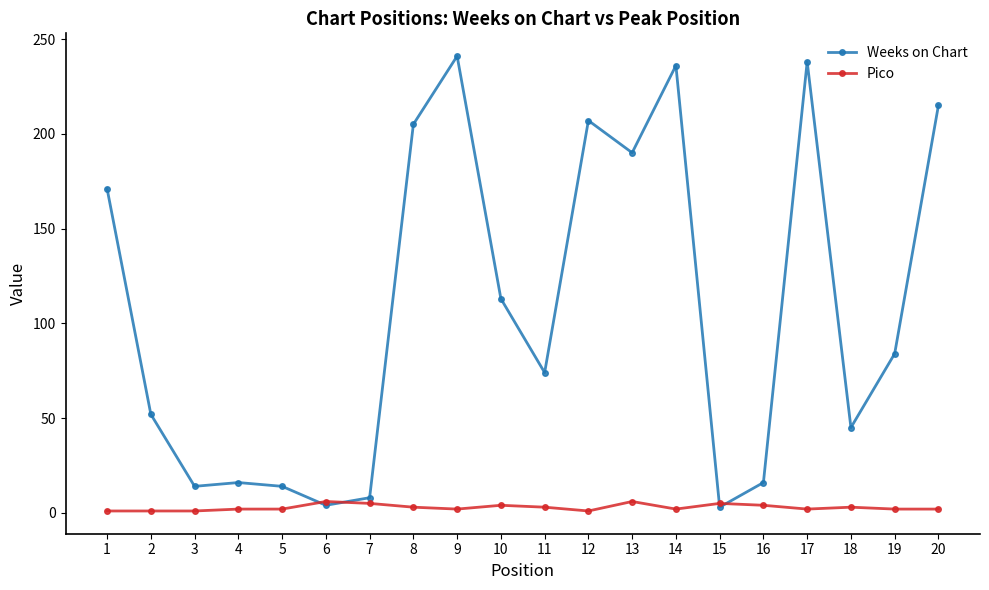

What is the approximate value of Weeks on Chart at 8?

205